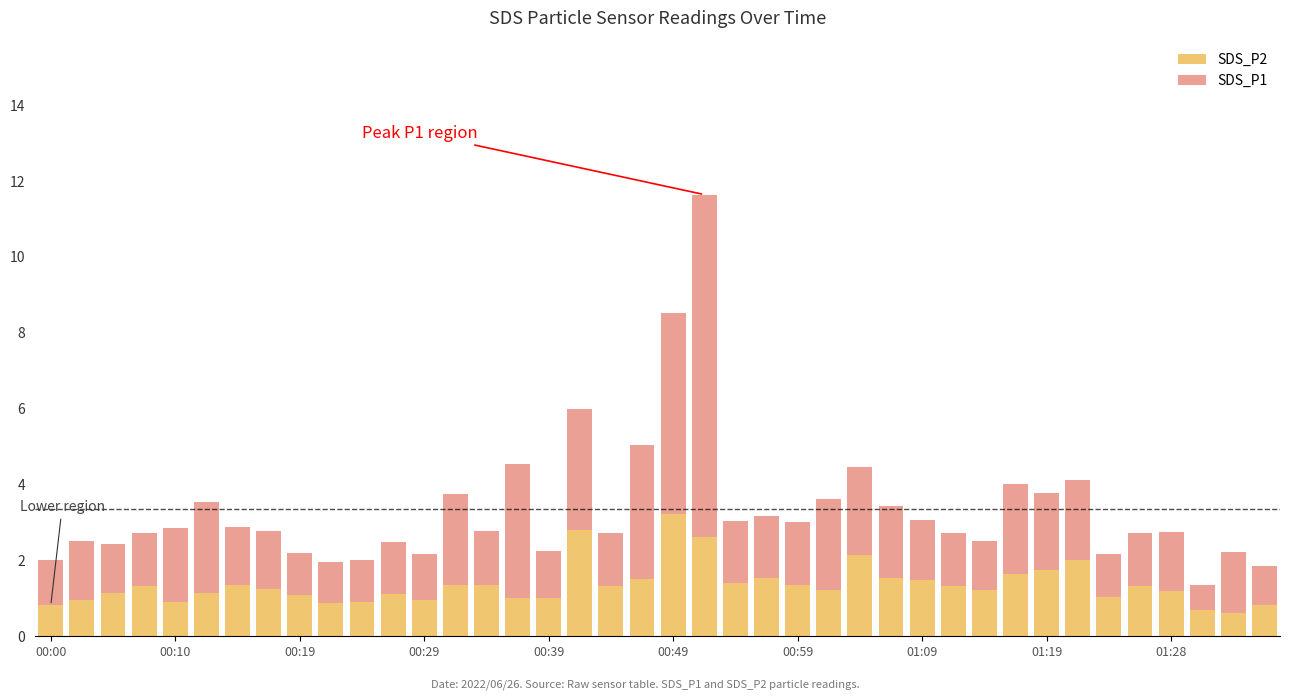

What is the lowest value of the SDS_P2 series?

0.6